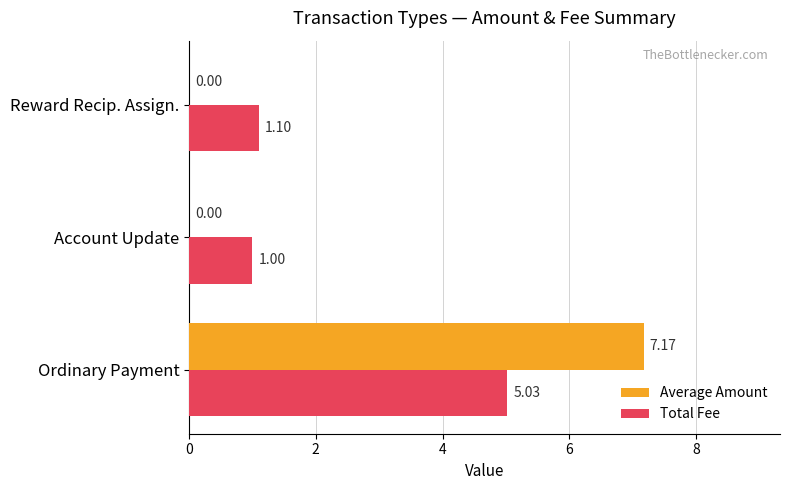

Which label corresponds to the largest value in the chart?

Ordinary Payment